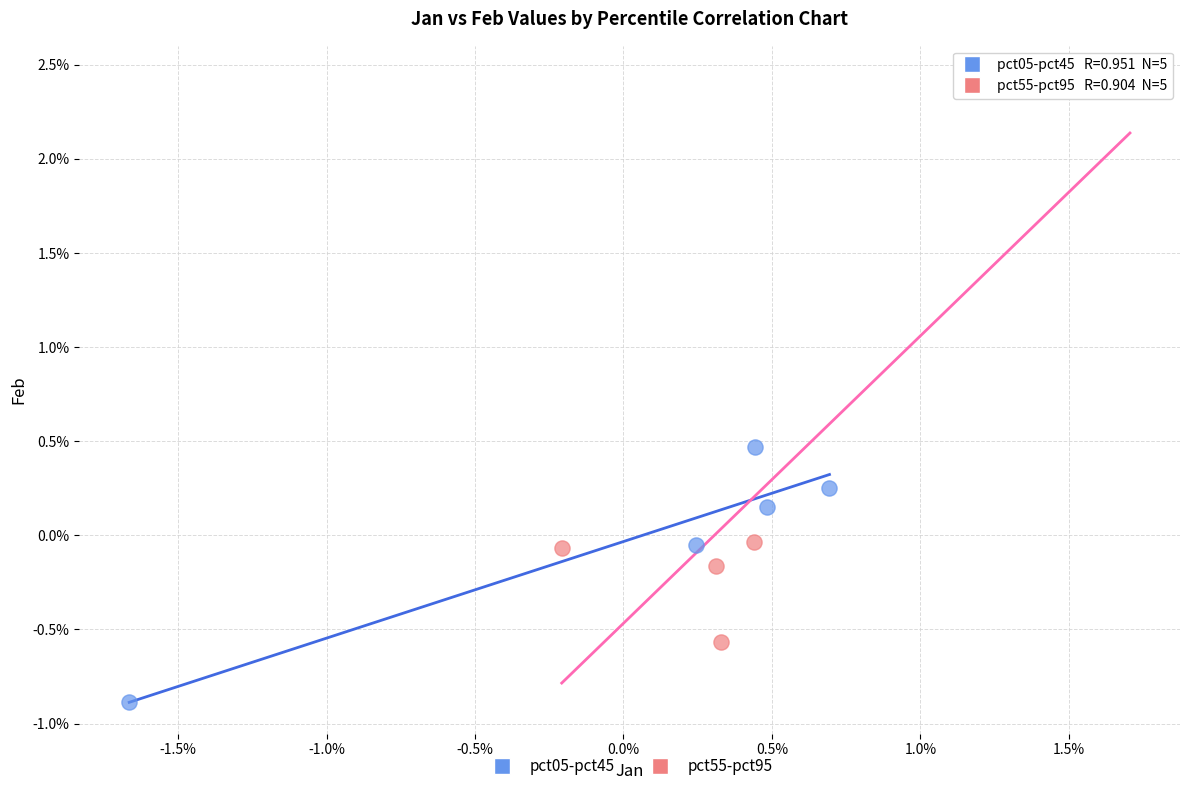

What are all the series names shown in the legend?

pct05-pct45, pct55-pct95